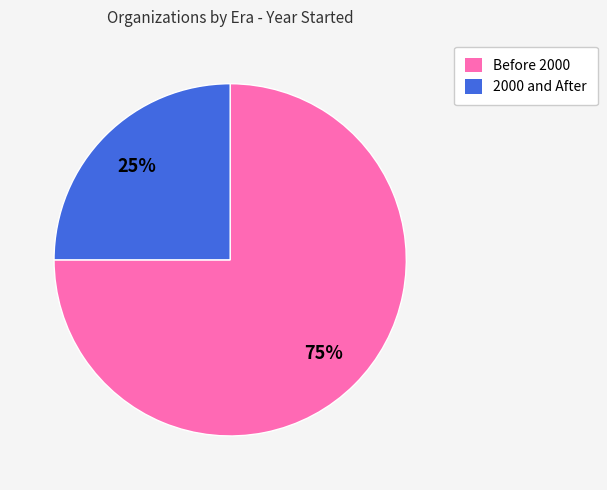

What is the ratio of the value at Before 2000 to the value at 2000 and After?

3.0